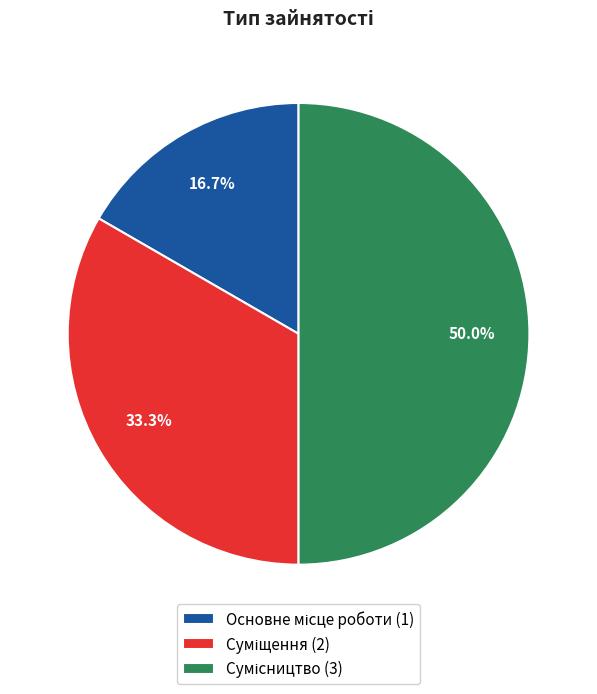

How many slices are in this pie chart?

3